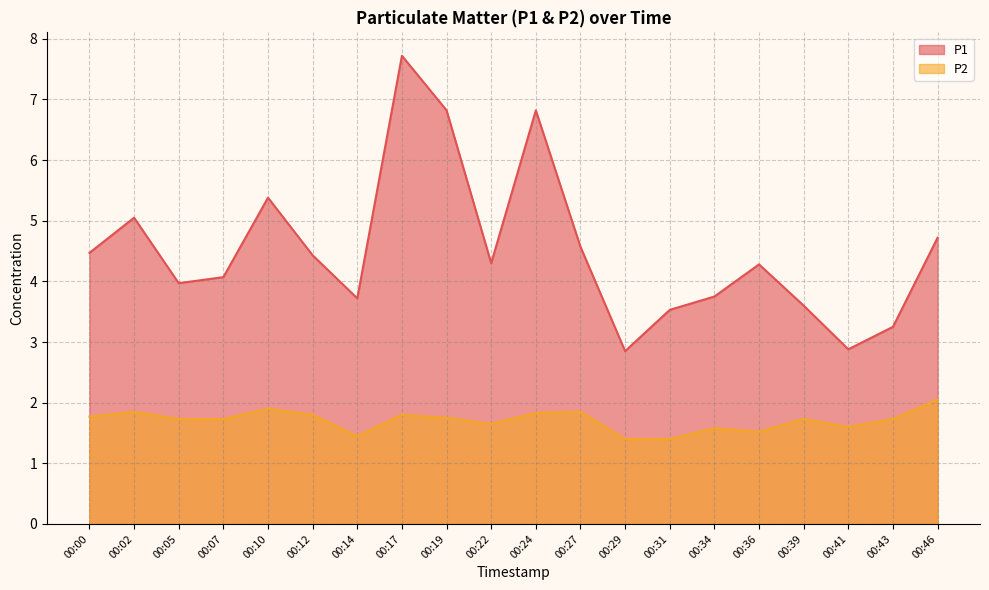

What is the sum of all P1 values?

90.2